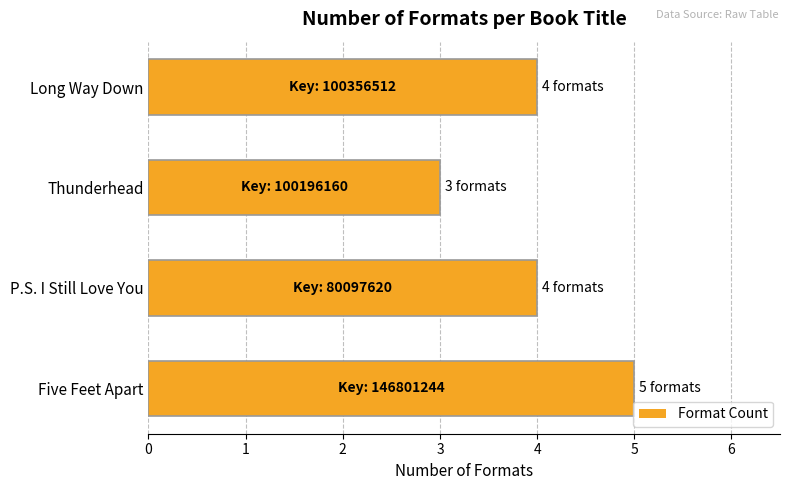

What is the minimum value shown in the chart?

3